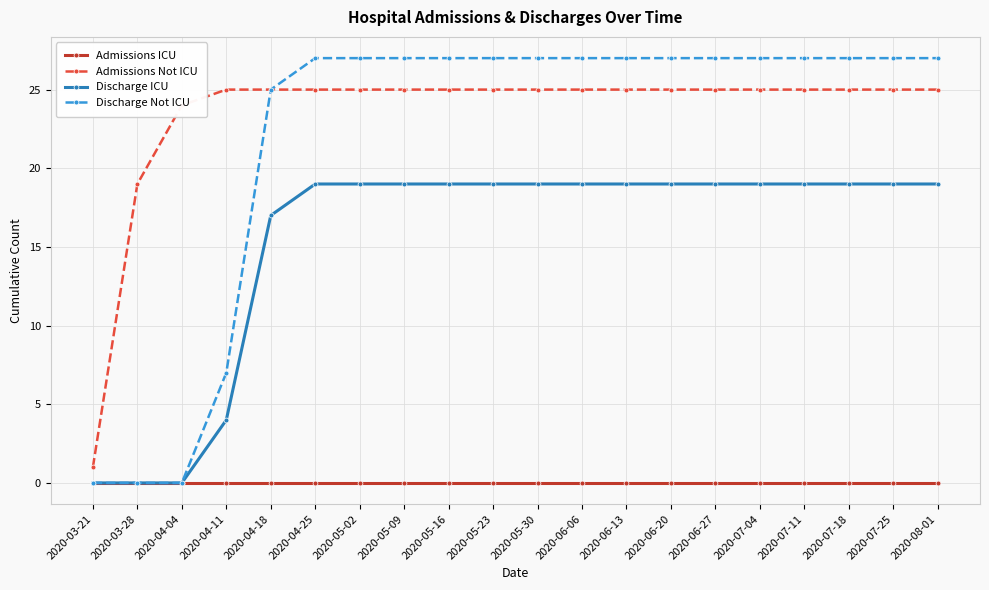

At which label is Discharge ICU closest to 9?

2020-04-11